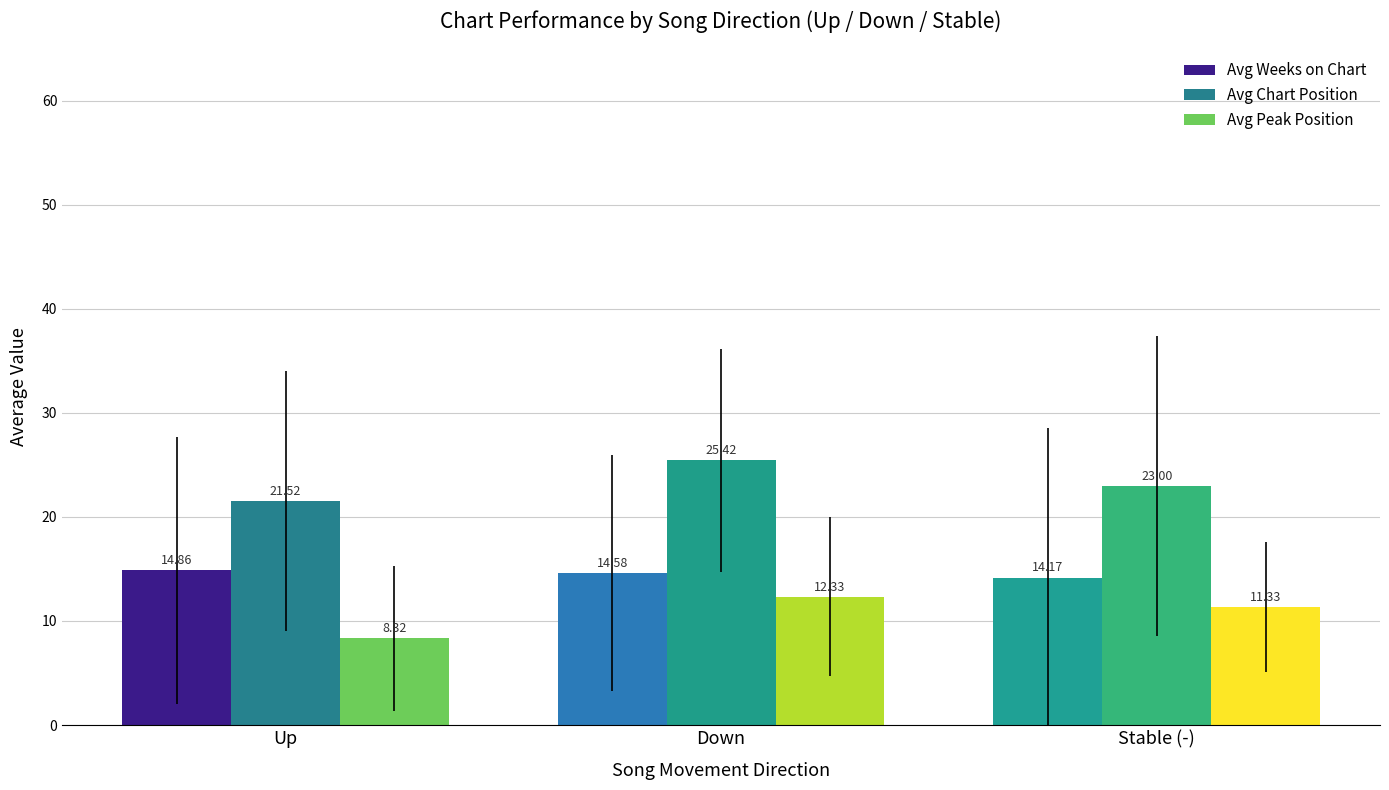

What is the label of the 1st bar from the left?

Up